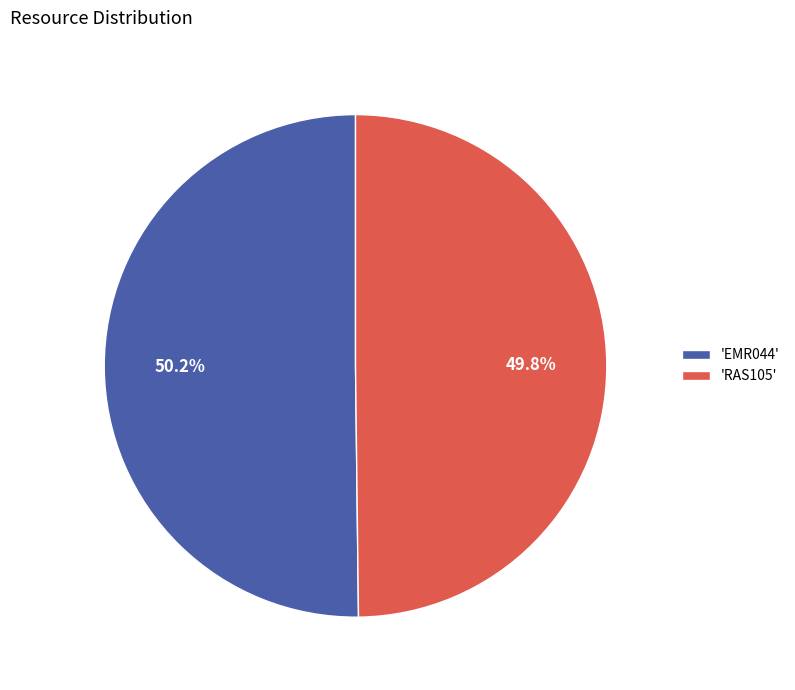

Approximately how many times larger is the value at 'EMR044' compared to 'RAS105'?

1.0